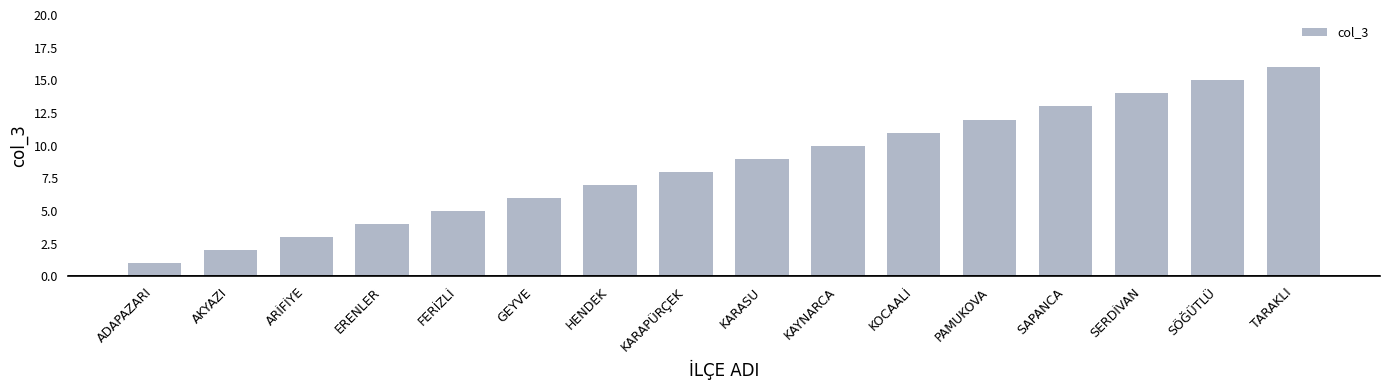

Rank the categories by value from highest to lowest.

TARAKLI, SÖĞÜTLÜ, SERDİVAN, SAPANCA, PAMUKOVA, KOCAALİ, KAYNARCA, KARASU, KARAPÜRÇEK, HENDEK, GEYVE, FERİZLİ, ERENLER, ARİFİYE, AKYAZI, ADAPAZARI